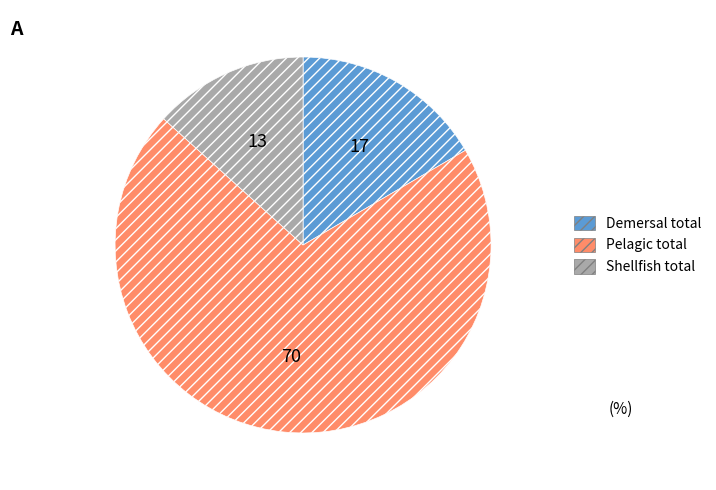

Rank the categories by value from highest to lowest.

Pelagic total, Demersal total, Shellfish total